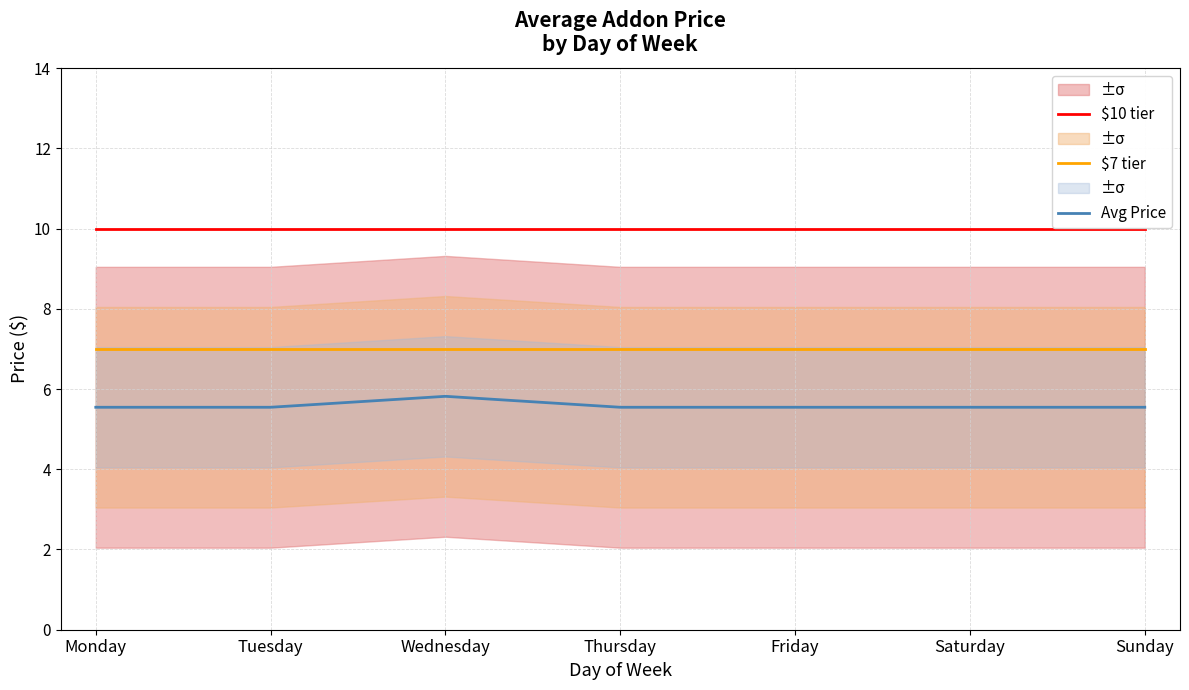

Does the chart display data point markers on the line(s)?

No